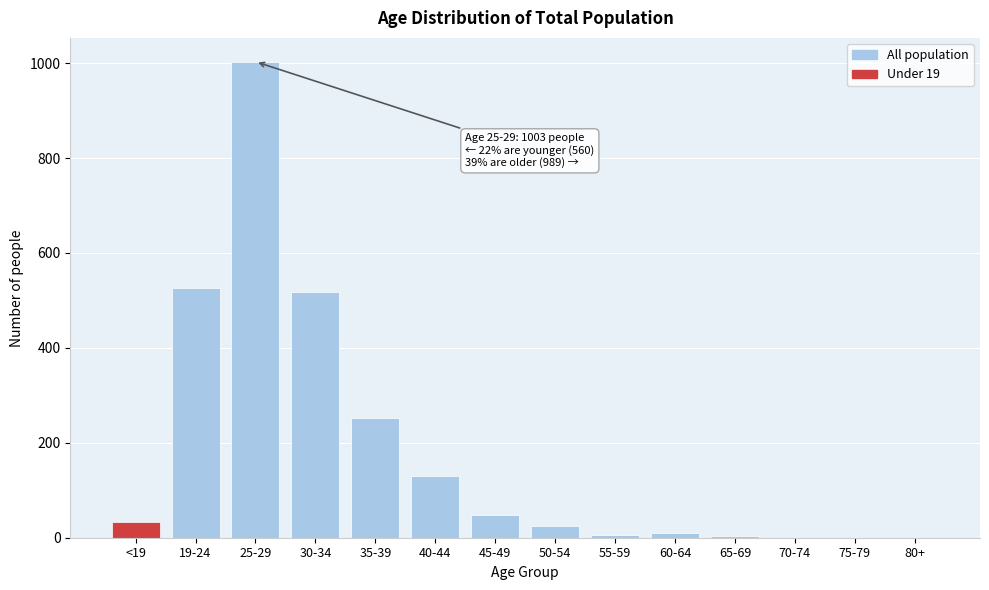

The value at 45-49 is 47. True or false?

True